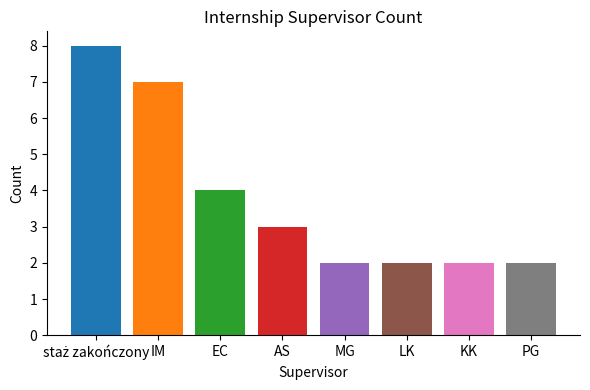

What is the sum of the values at KK and IM?

9